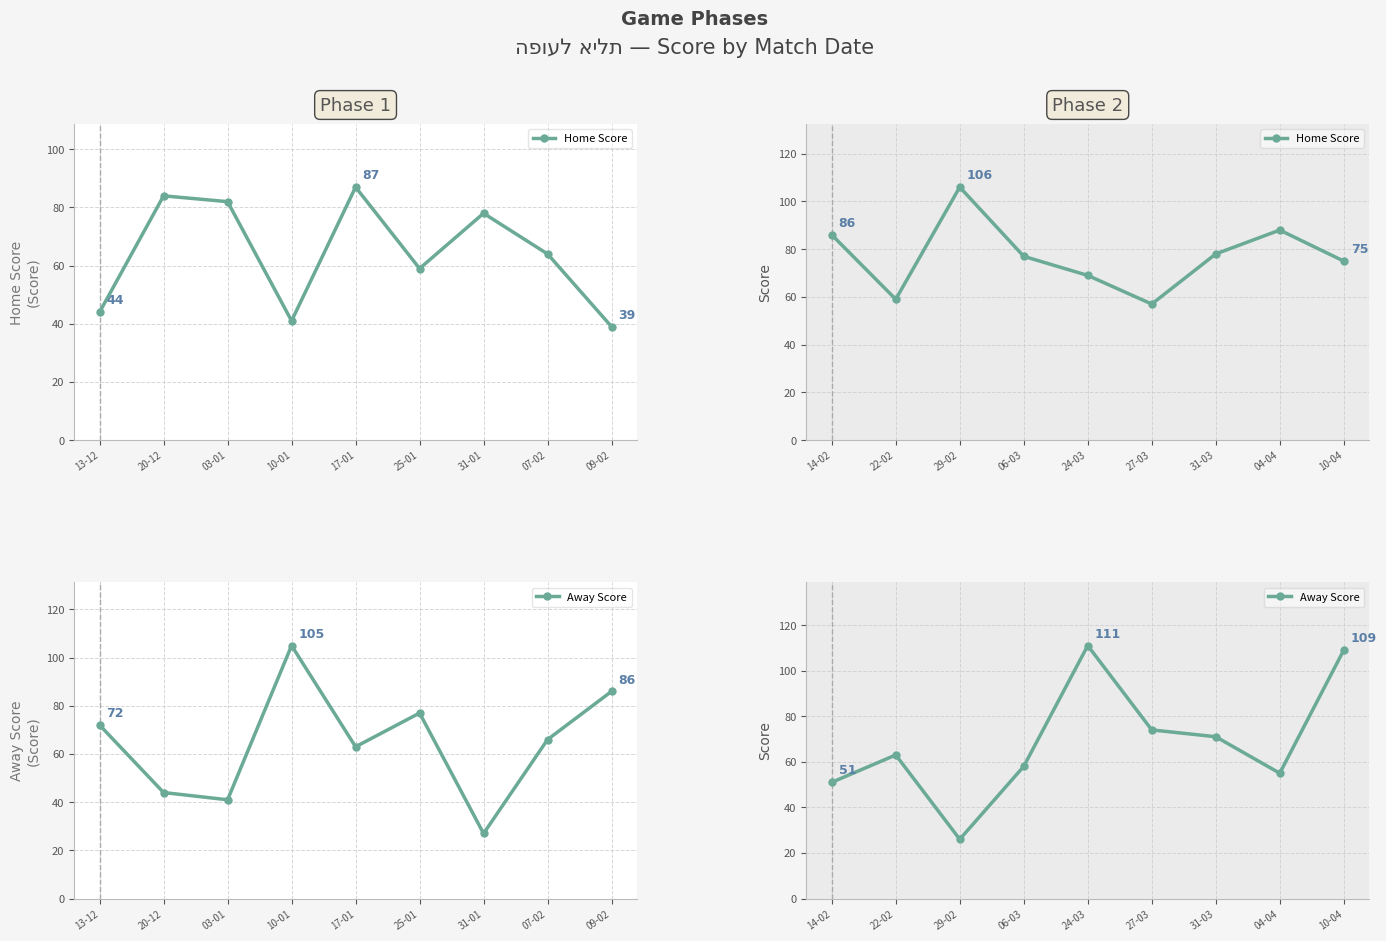

How many interior local peaks does the Away Score series have?

2